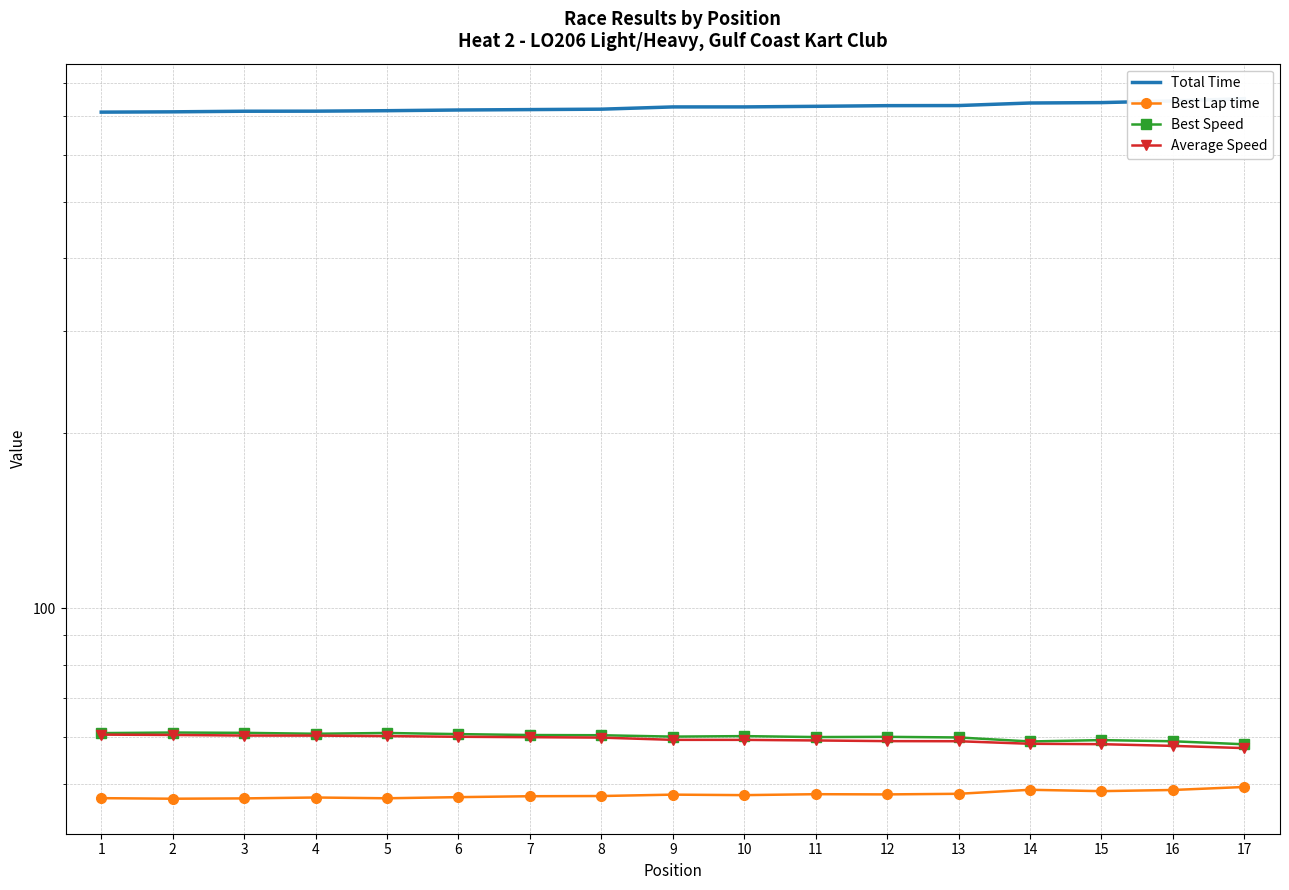

What is the difference between the maximum and minimum values in the Average Speed series?

3.1